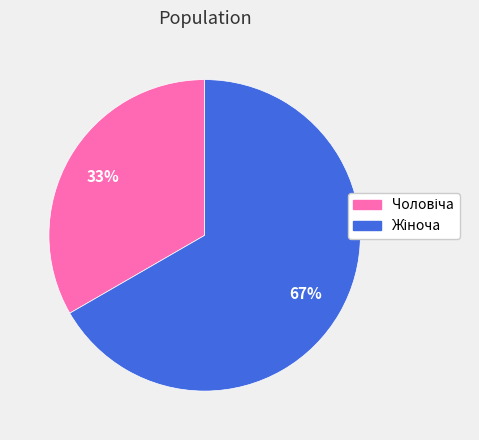

Does any single category account for the majority?

Yes